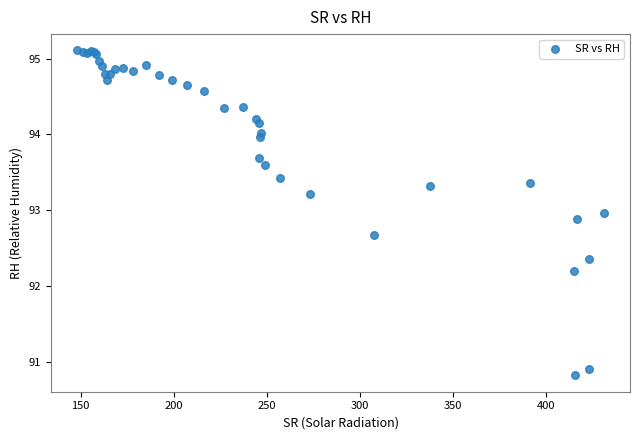

What Y value in the scatter plot is closest to 92?

92.2